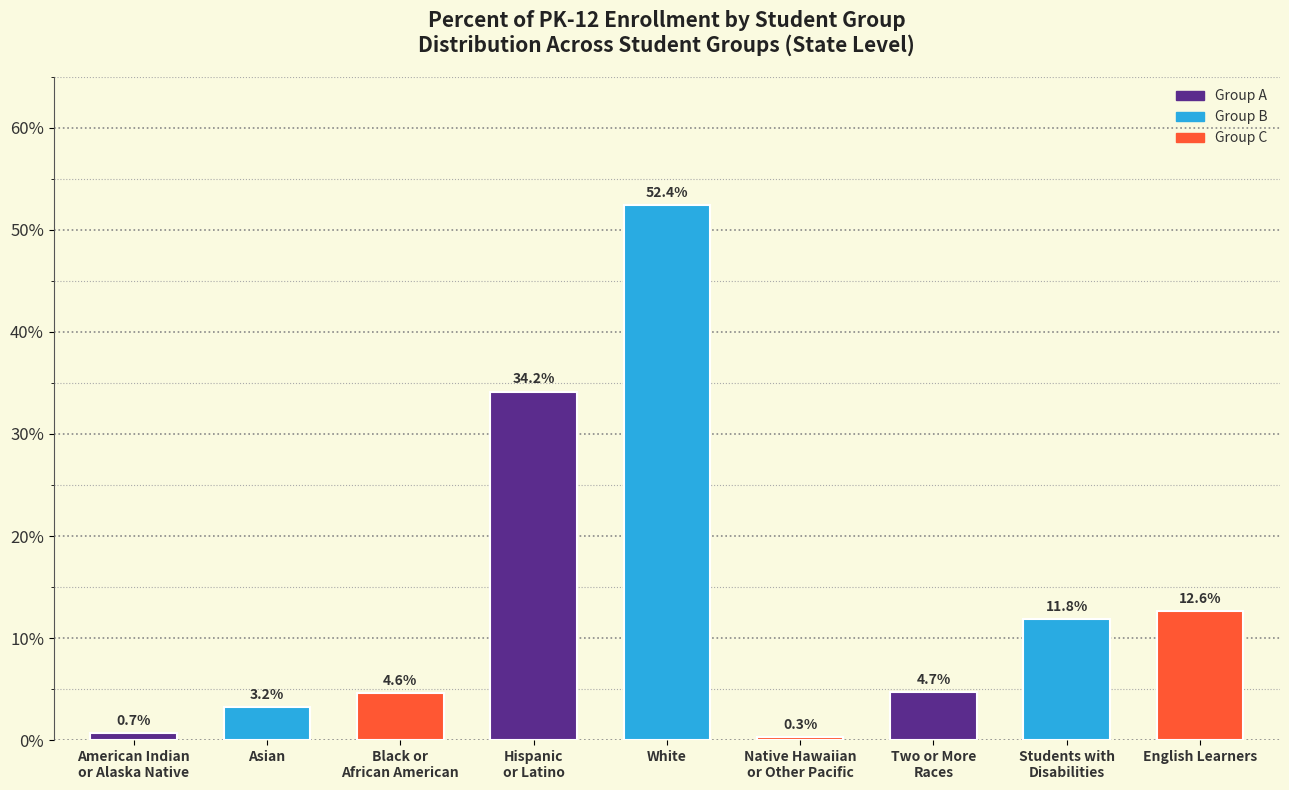

Reading left to right, what are all the values shown in this chart?

0.7	3.2	4.6	34.2	52.4	0.3	4.7	11.8	12.6